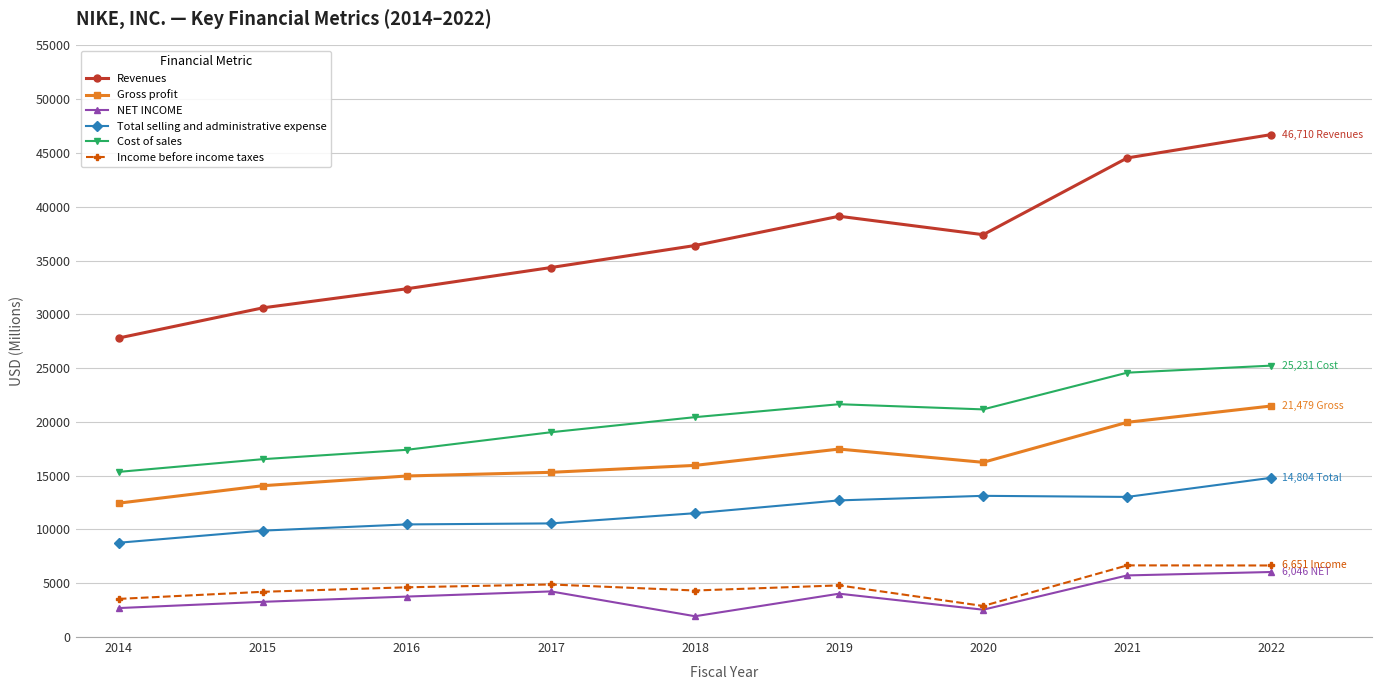

At which category is the sum across all series the highest?

2022